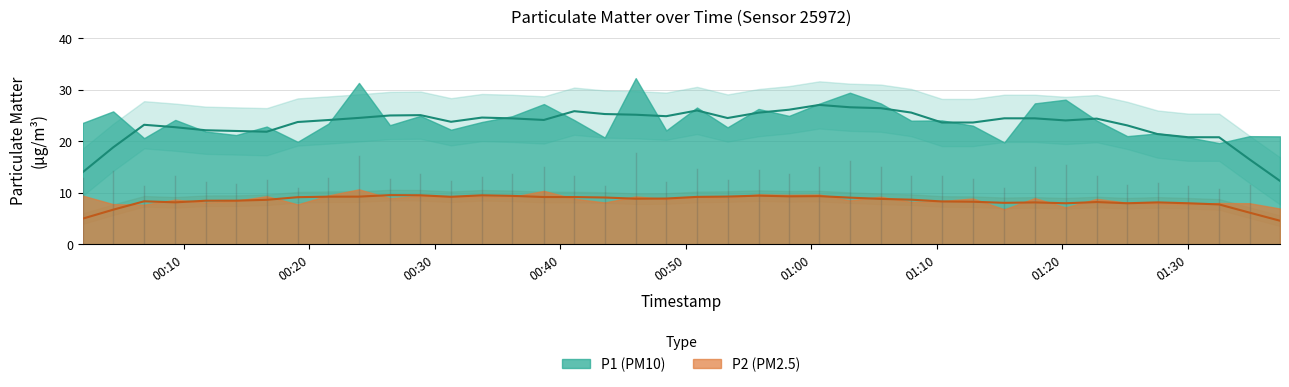

Rank the series by their maximum value, from highest to lowest.

P1, P2